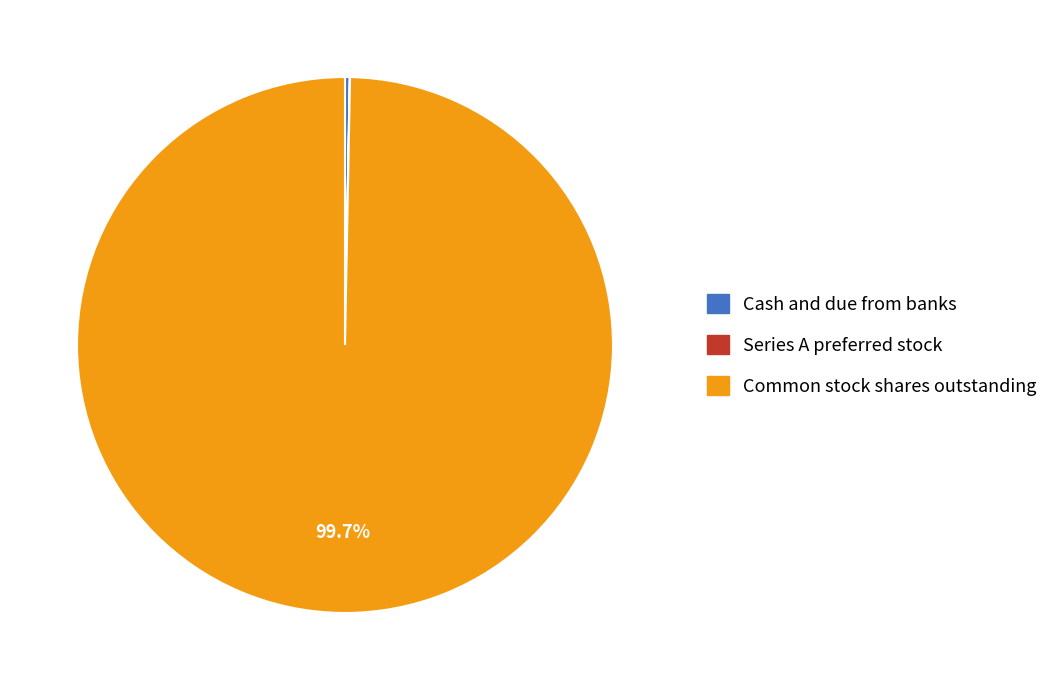

Which category has the biggest portion of the pie?

Common stock shares outstanding